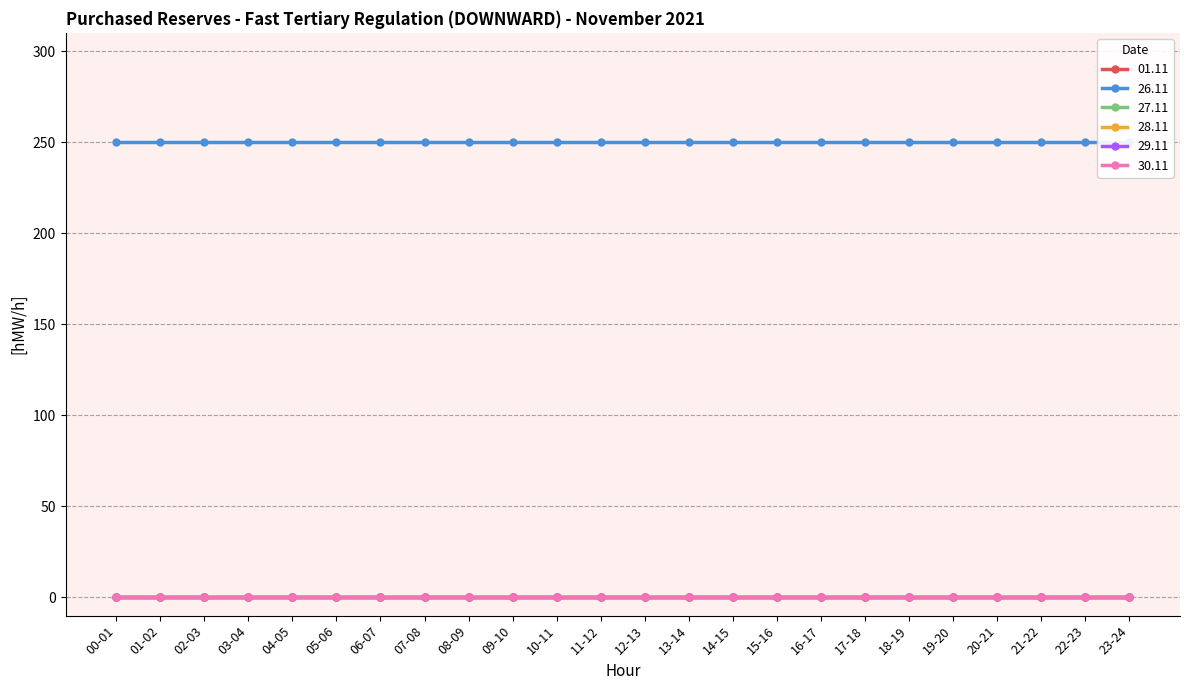

How many data points does each series have?

24